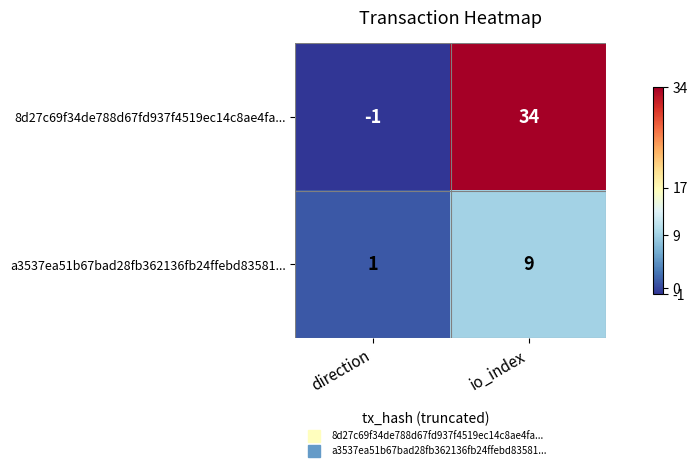

Which category has the lowest value in the a3537ea51b67bad28fb362136fb24ffebd83581... series?

direction